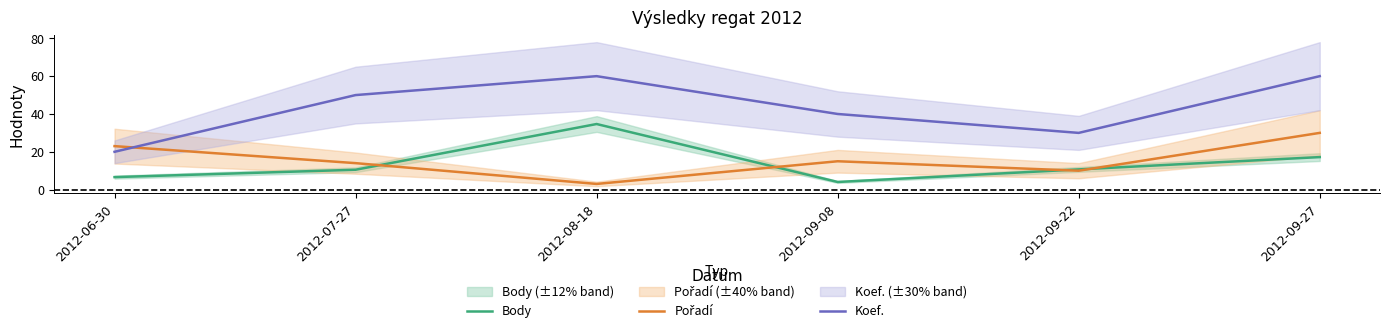

True or false: Pořadí has more than 0 interior local peaks.

True